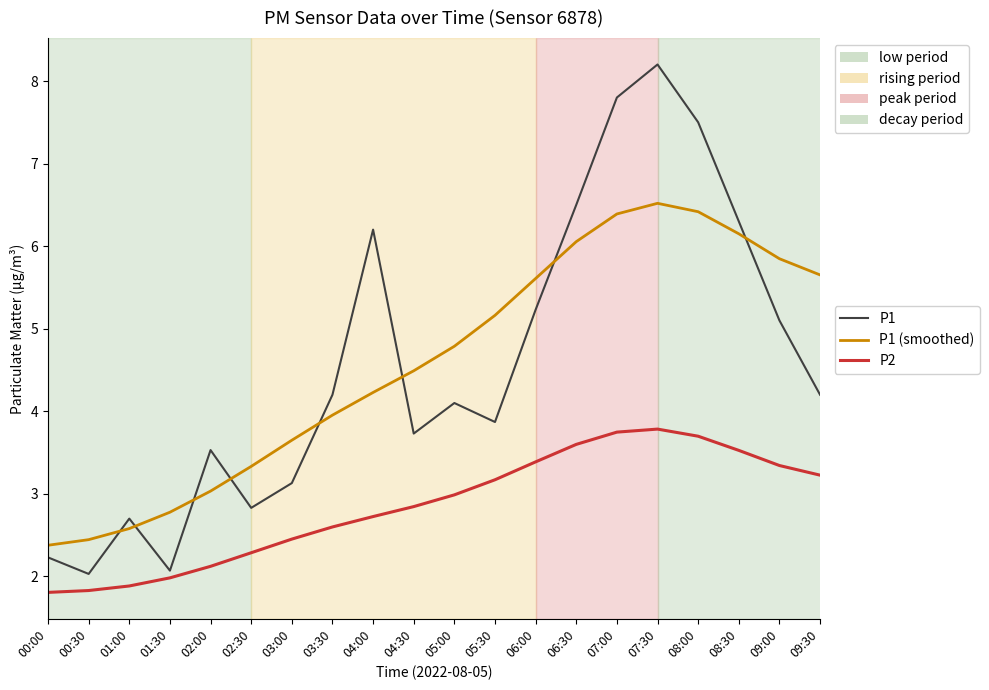

What is the average value of the P1 series?

4.6